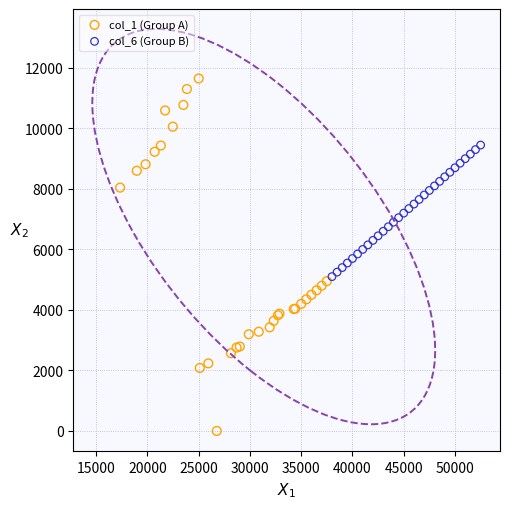

Which series has the widest spread of Y values?

col_1 (Group A)